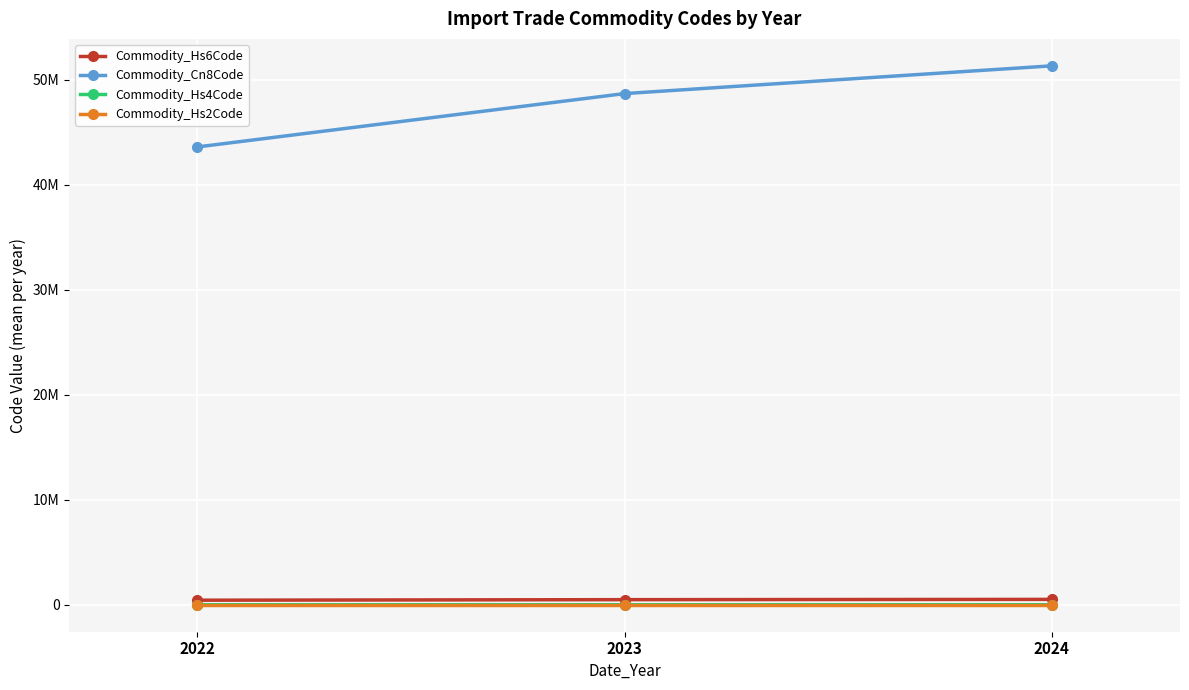

Which series has the widest spread of values?

Commodity_Cn8Code